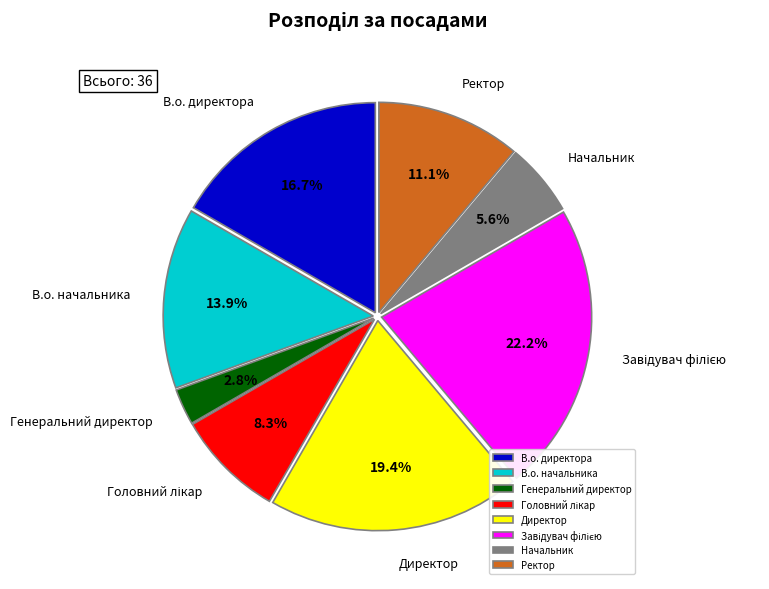

Is the sum of Ректор and Генеральний директор greater than half?

No